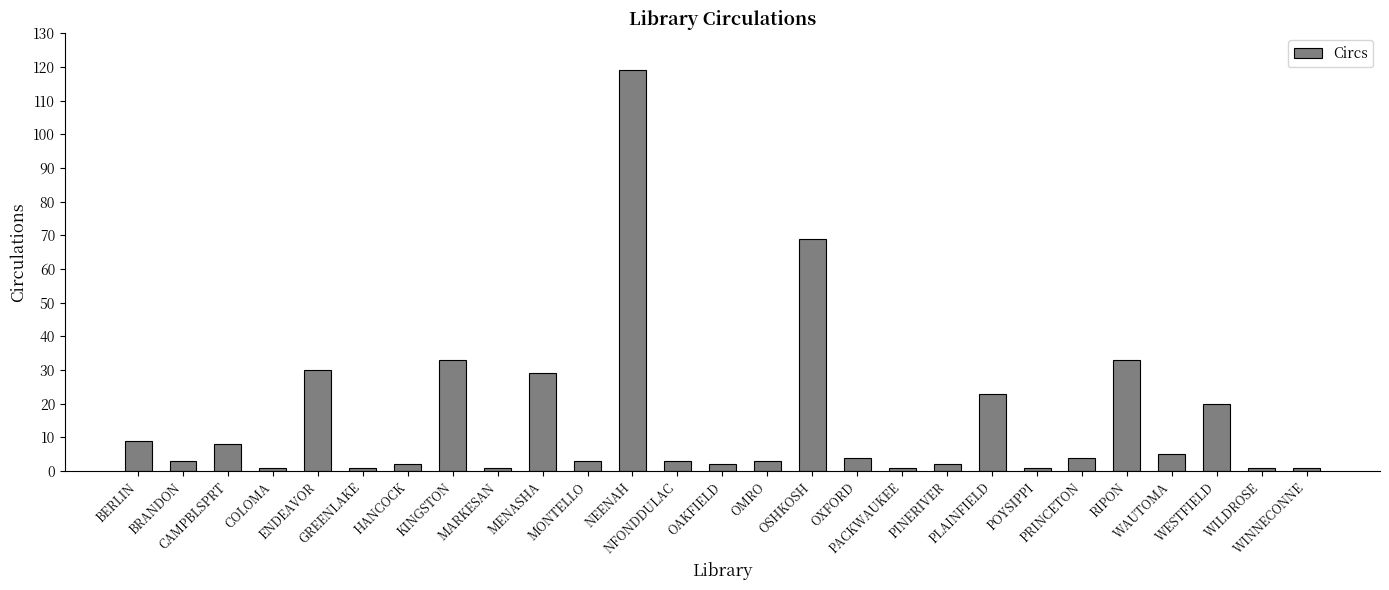

Between HANCOCK and OSHKOSH, which is larger?

OSHKOSH